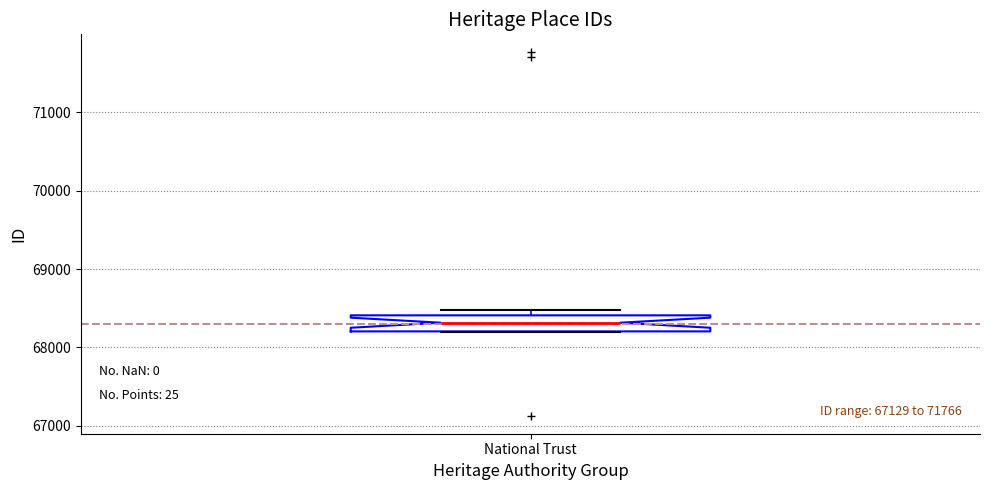

Where is the upper edge of the box for National Trust on the y-axis? The values are not printed on the chart, so give them approximately, as read against the axis.

68400